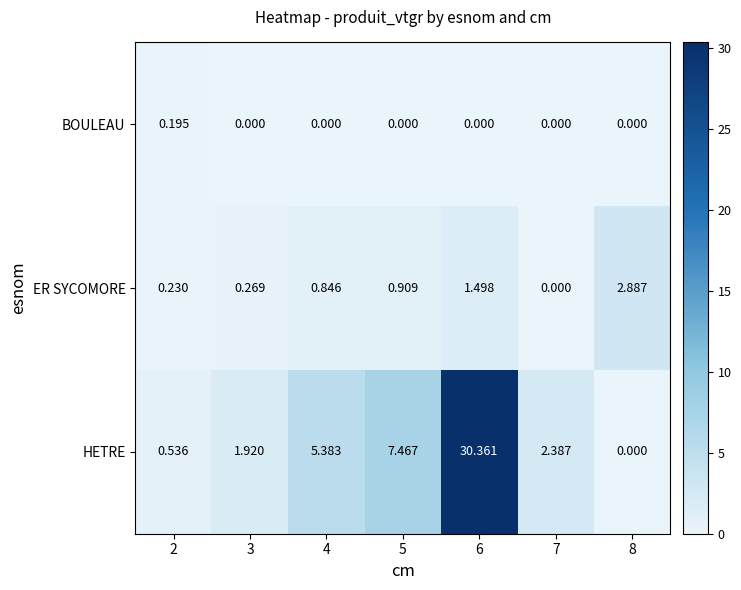

At which category does the chart reach its peak across all series?

6